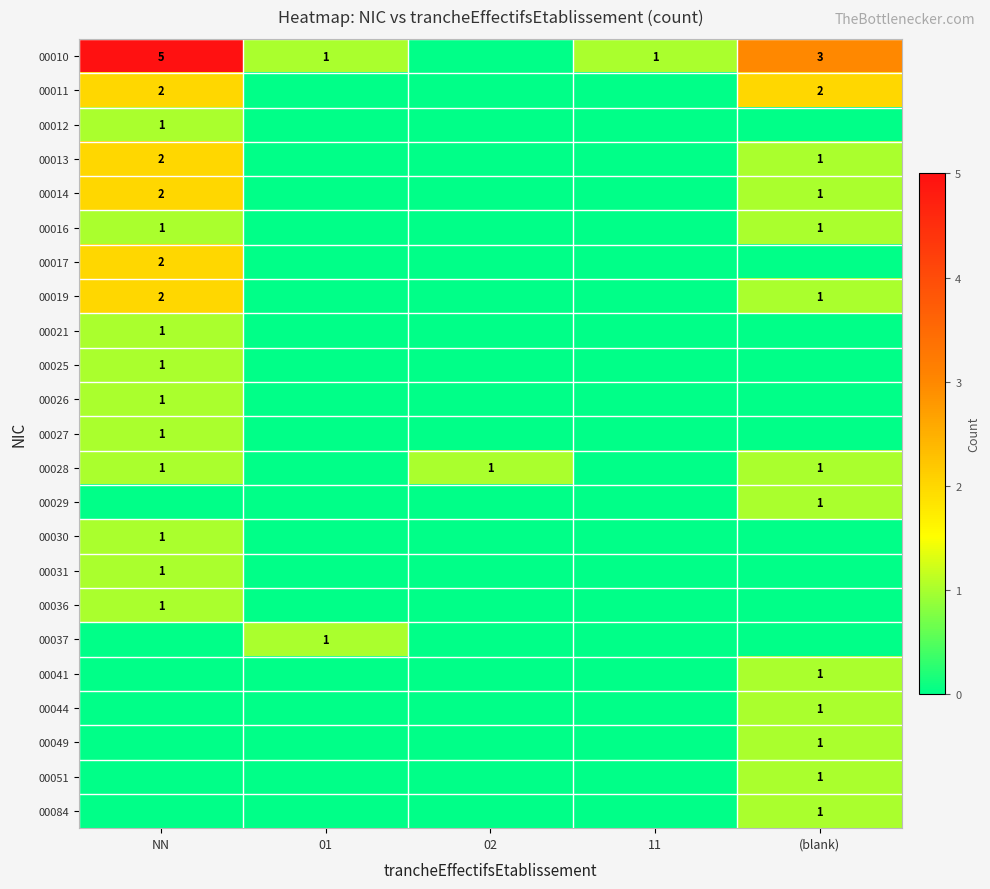

The 00013 series shows 2 at NN. True or false?

True